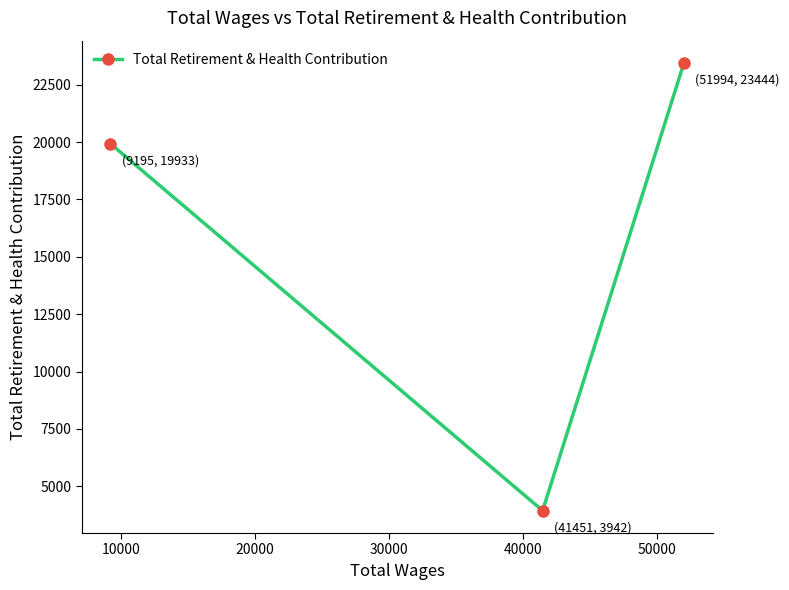

Reading left to right, extract all data points from this chart.

19933	3942	23444